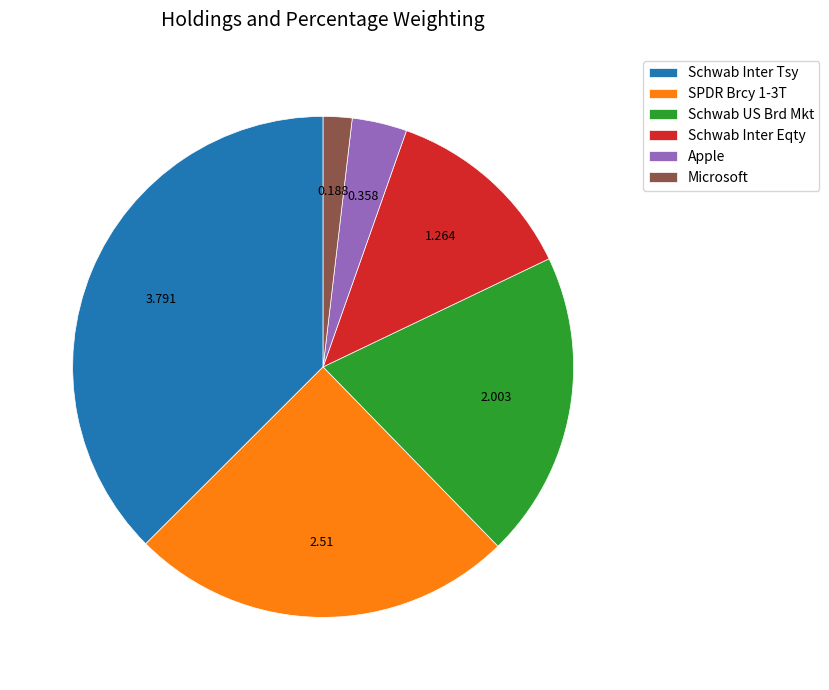

Which slice is the largest?

Schwab Inter Tsy